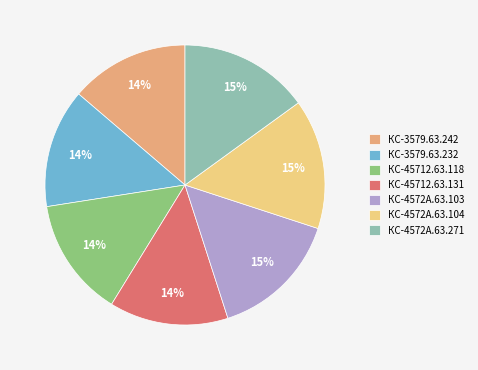

To the nearest percent, what is the difference between the largest and smallest slice percentages?

1%